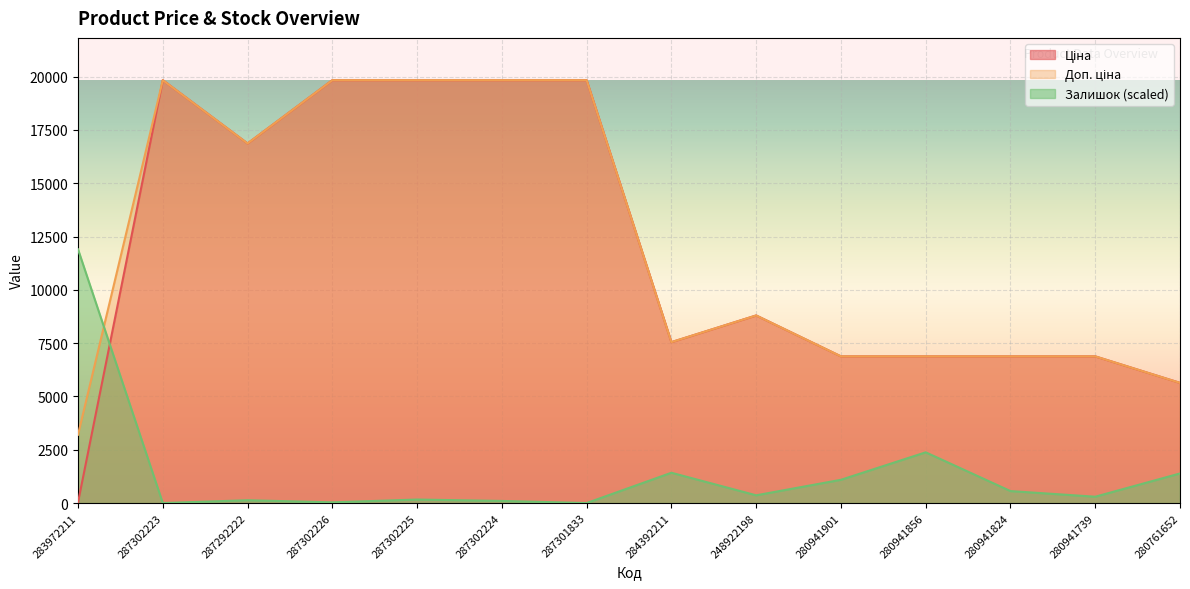

Rank the series by their maximum value, from lowest to highest.

Залишок, Ціна, Доп. ціна